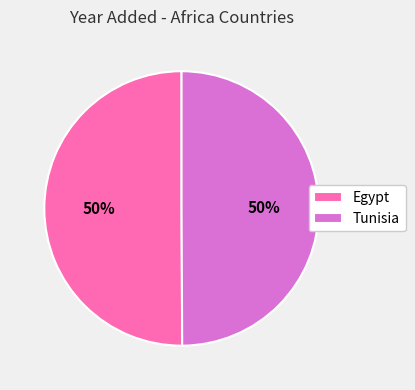

To the nearest percent, what portion does Tunisia represent?

50%